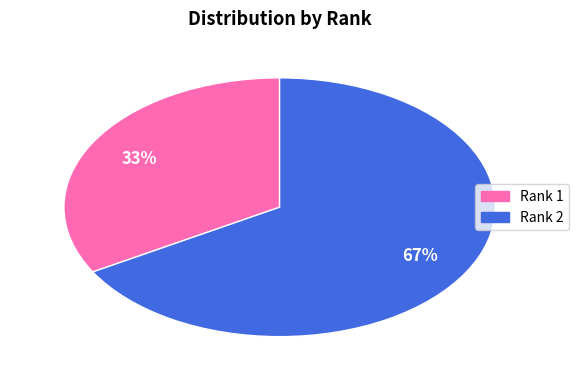

Count the number of slices in the pie.

2